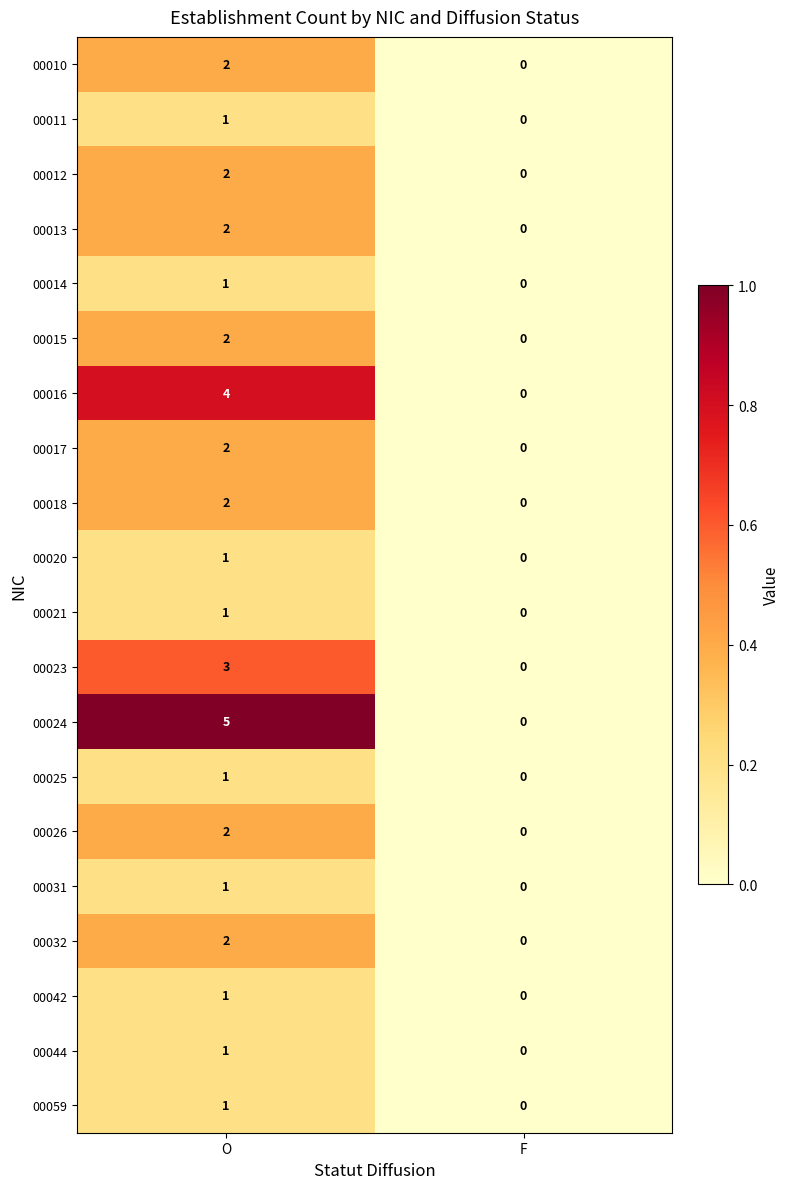

What is the difference between the highest and lowest values at O?

4